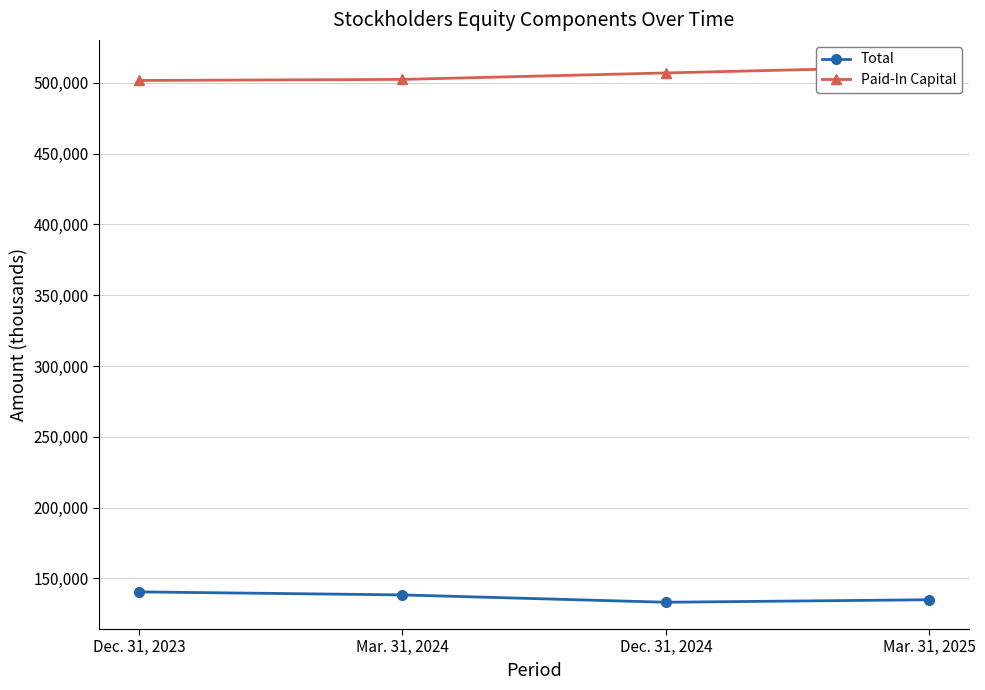

Which category has the highest value across all series?

Mar. 31, 2025